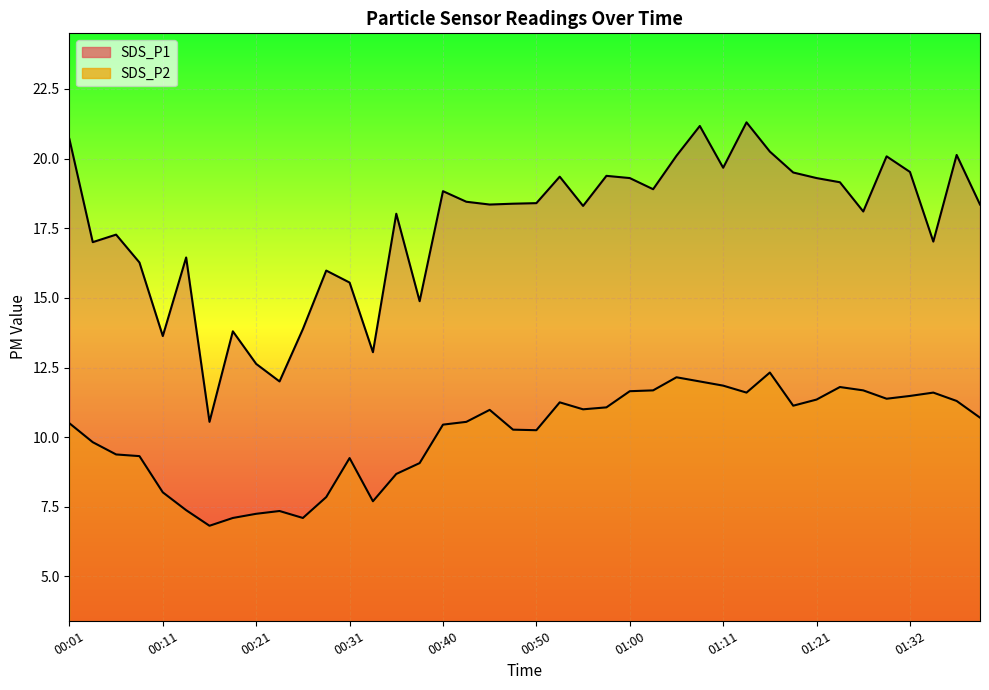

Reading left to right, transcribe all the data shown in this chart.

SDS_P1: 00:01=20.7	00:03=17.0	00:06=17.3	00:08=16.3	00:11=13.6	00:13=16.4	00:16=10.6	00:18=13.8	00:21=12.6	00:23=12.0	00:25=13.9	00:28=16.0	00:31=15.6	00:33=13.1	00:35=18.0	00:38=14.9	00:40=18.8	00:43=18.4	00:45=18.4	00:48=18.4	00:50=18.4	00:53=19.4	00:55=18.3	00:57=19.4	01:00=19.3	01:02=18.9	01:05=20.1	01:08=21.2	01:11=19.7	01:13=21.3	01:16=20.2	01:19=19.5	01:21=19.3	01:24=19.1	01:27=18.1	01:29=20.1	01:32=19.5	01:35=17.0	01:37=20.1	01:40=18.4
SDS_P2: 00:01=10.5	00:03=9.8	00:06=9.4	00:08=9.3	00:11=8.0	00:13=7.4	00:16=6.8	00:18=7.1	00:21=7.2	00:23=7.3	00:25=7.1	00:28=7.8	00:31=9.2	00:33=7.7	00:35=8.7	00:38=9.1	00:40=10.4	00:43=10.6	00:45=11.0	00:48=10.3	00:50=10.2	00:53=11.2	00:55=11.0	00:57=11.1	01:00=11.7	01:02=11.7	01:05=12.2	01:08=12.0	01:11=11.8	01:13=11.6	01:16=12.3	01:19=11.1	01:21=11.3	01:24=11.8	01:27=11.7	01:29=11.4	01:32=11.5	01:35=11.6	01:37=11.3	01:40=10.7